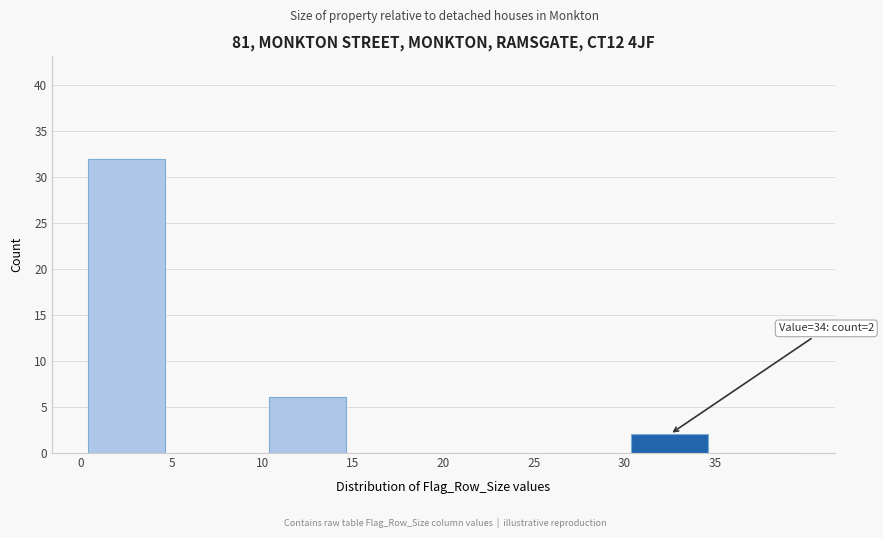

Over which range of the x-axis is the bar tallest?

0 to 5